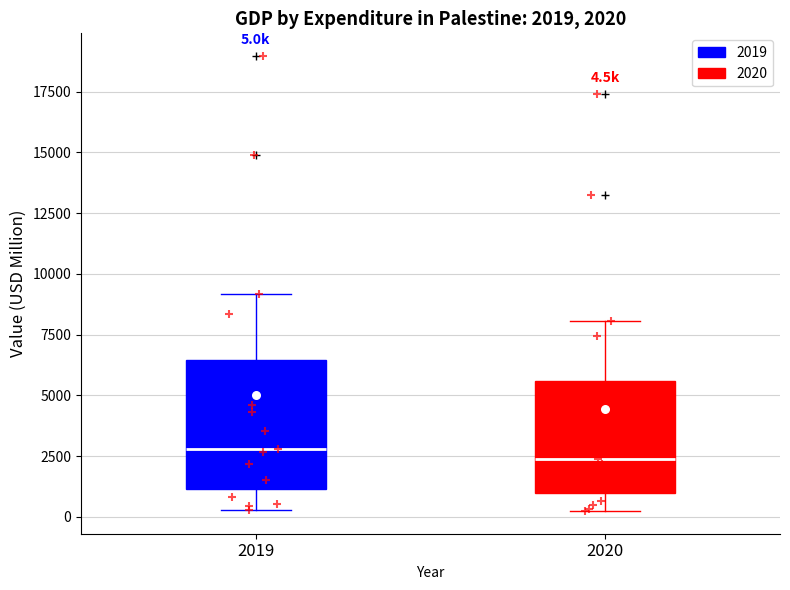

Which box is the tallest, from its lower edge to its upper edge?

2019